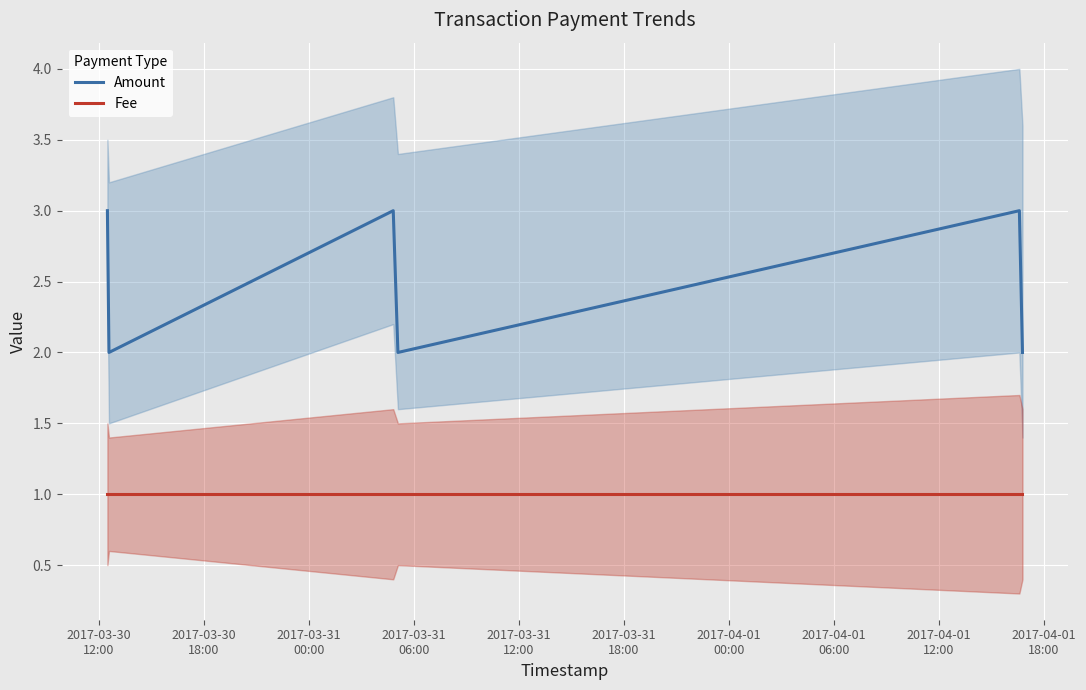

List the series in order of their peak value, highest first.

Amount, Fee